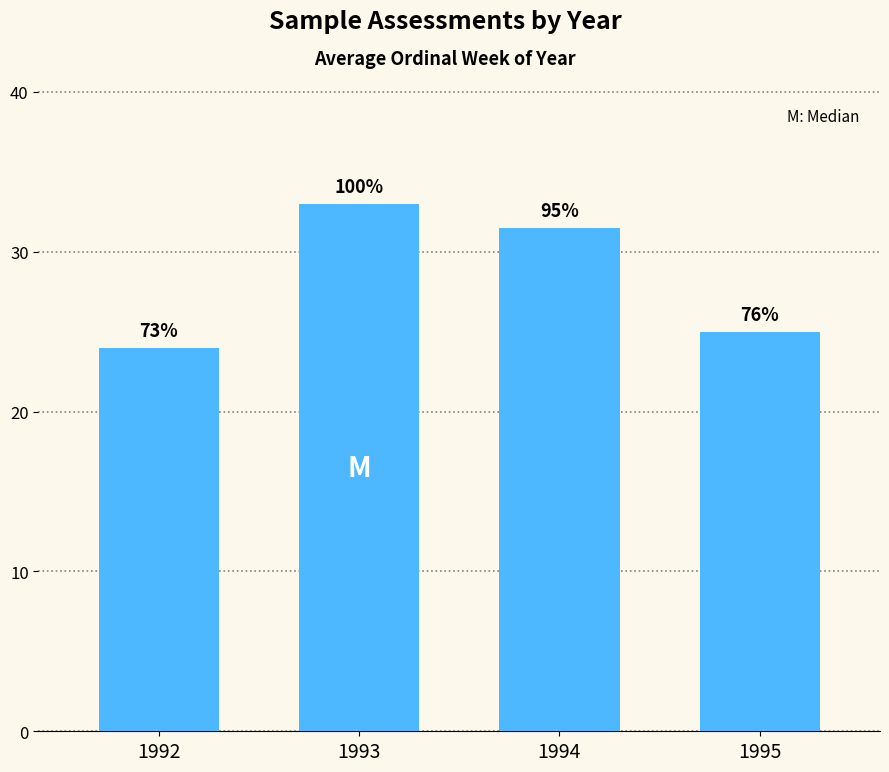

What is the change in value from 1993 to 1994?

-1.5